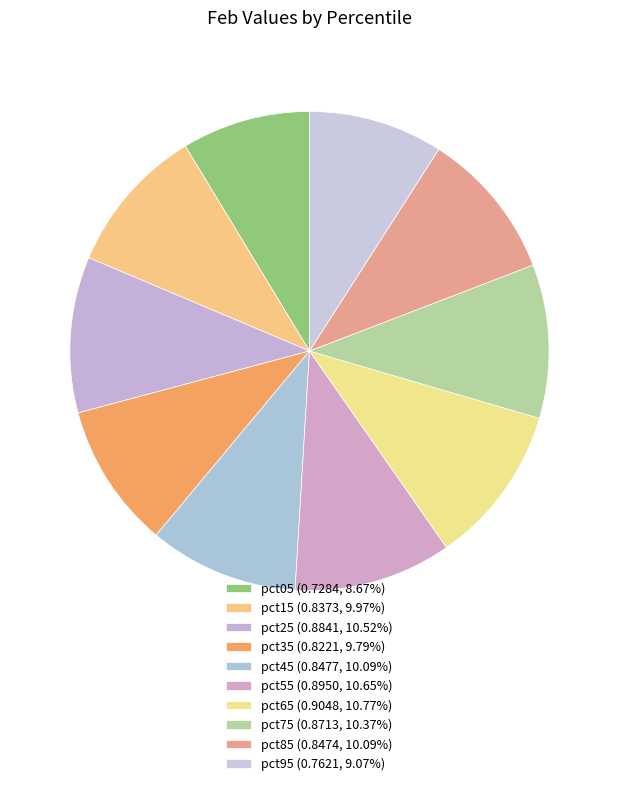

Is there a majority slice in this chart?

No